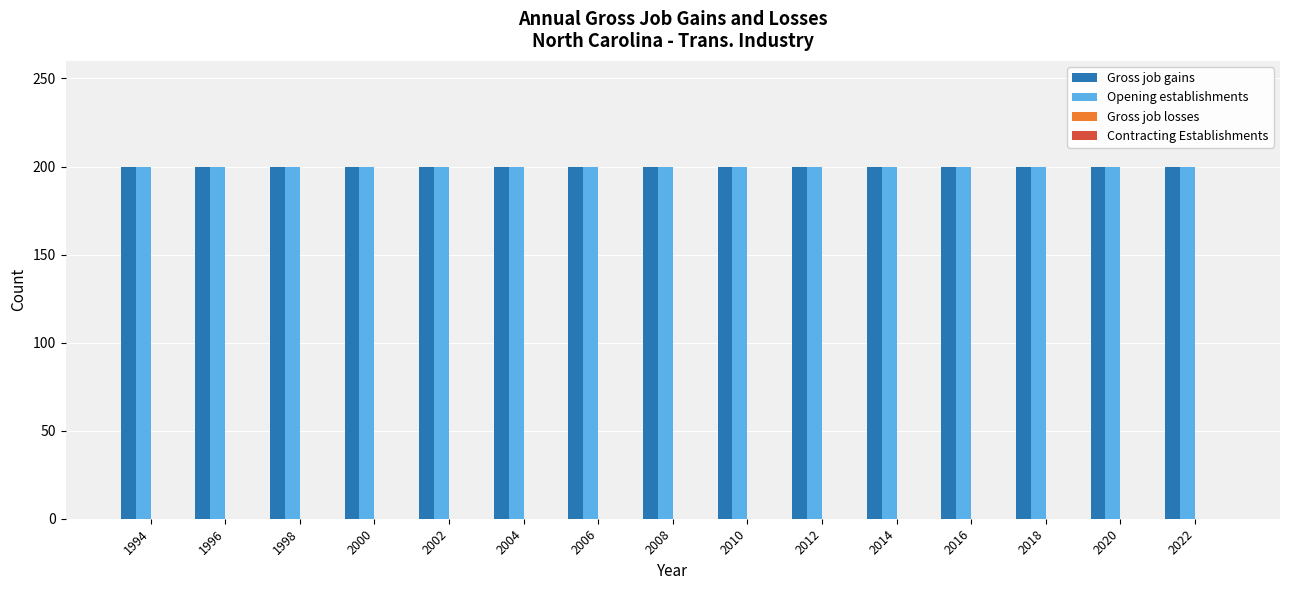

Reading left to right, list all the values displayed in this chart.

Gross job gains: 200	200	200	200	200	200	200	200	200	200	200	200	200	200	200
Opening establishments: 200	200	200	200	200	200	200	200	200	200	200	200	200	200	200
Gross job losses: 0	0	0	0	0	0	0	0	0	0	0	0	0	0	0
Contracting Establishments: 0	0	0	0	0	0	0	0	0	0	0	0	0	0	0